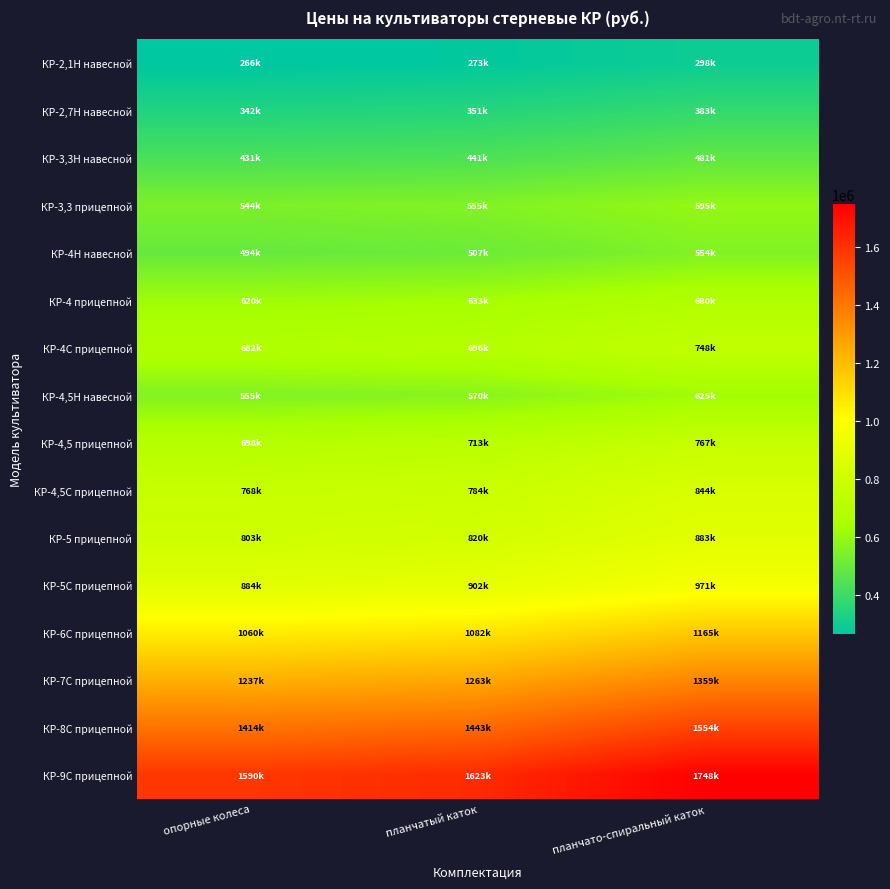

Between планчатый каток and планчато-спиральный каток, which series saw the biggest shift?

КР-9С прицепной